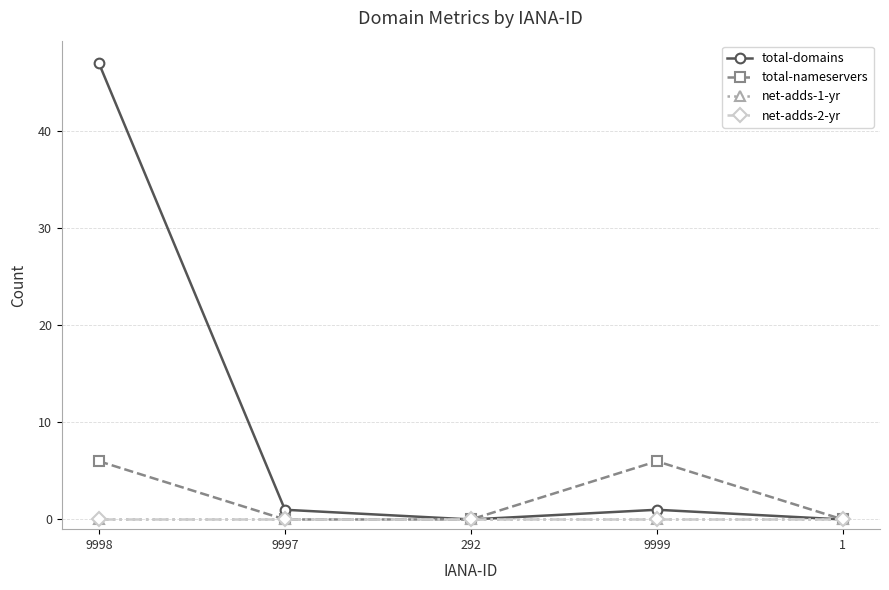

What is the total value across all series at 9999?

7